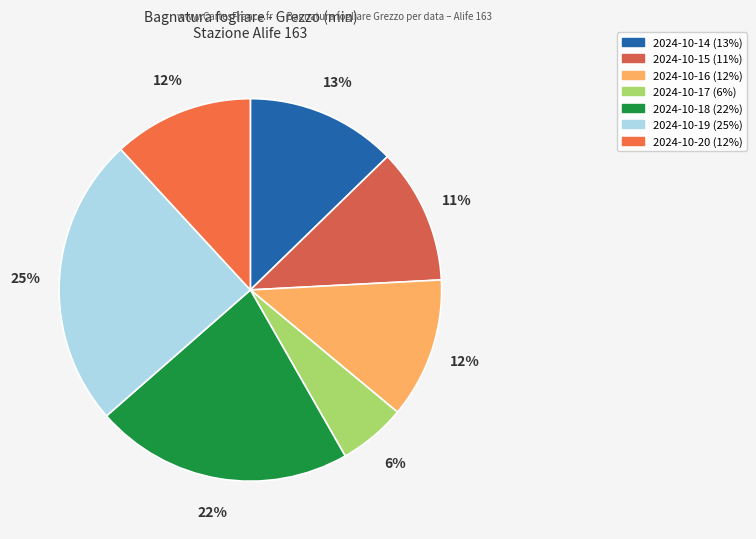

What percentage is the 2024-10-17 slice, to the nearest percent?

6%